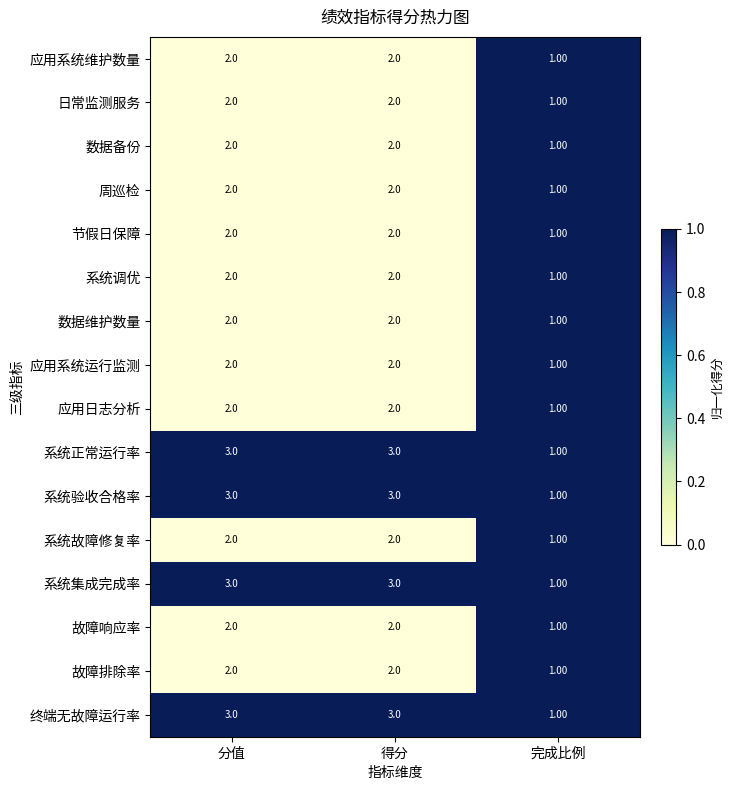

Is the value of 日常监测服务 at 分值 greater than the value of 应用日志分析 at 完成比例?

Yes